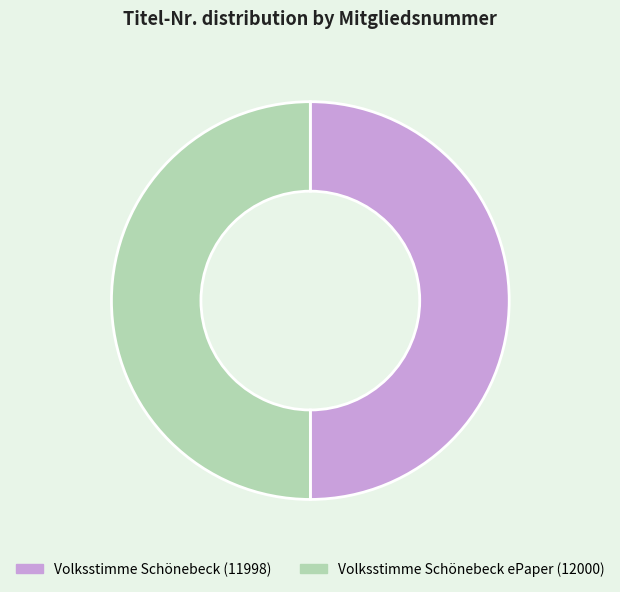

Approximately how many times larger is the value at Volksstimme Schönebeck (11998) compared to Volksstimme Schönebeck ePaper (12000)?

1.0